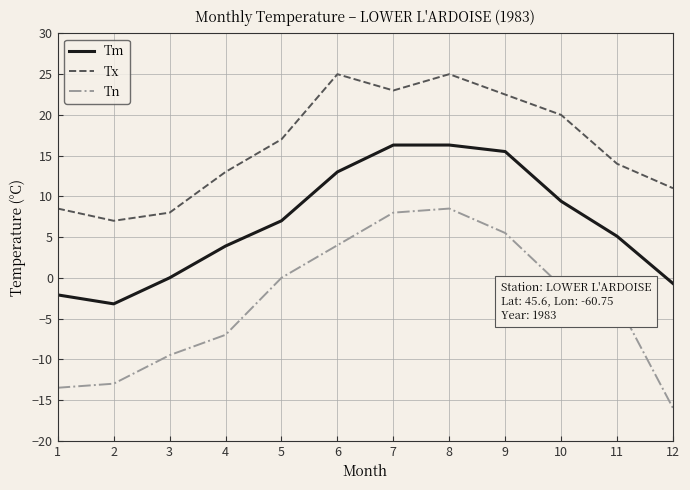

What is the sum of the Tn values at 9 and 10?

4.5